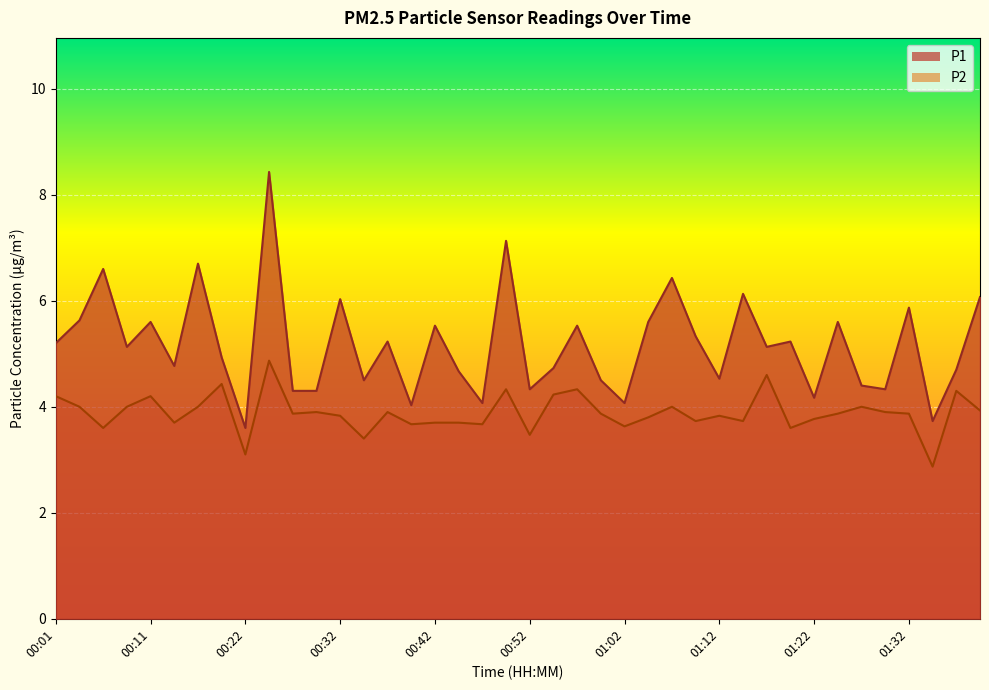

What is the difference between the highest and lowest values at 00:59?

0.6